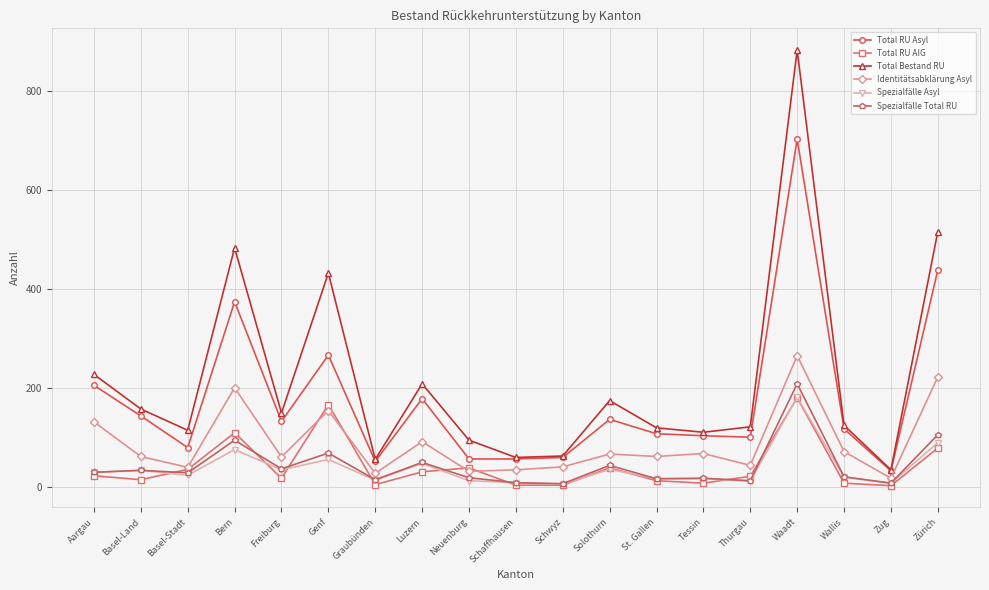

True or false: Spezialfälle Total RU and Total RU AIG cross at least once.

True